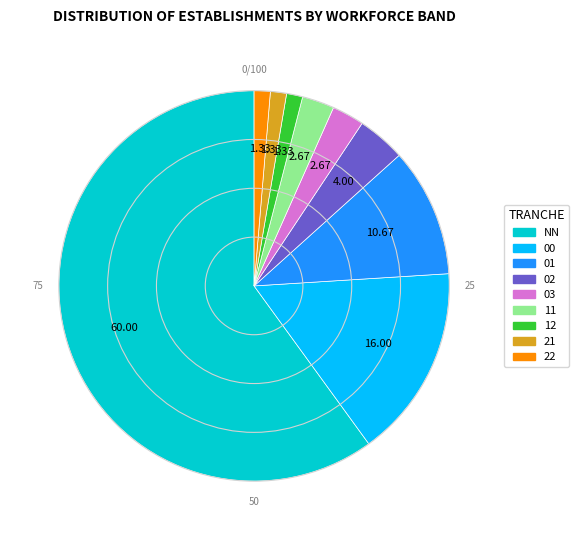

Which has a higher value, 02 or NN?

NN